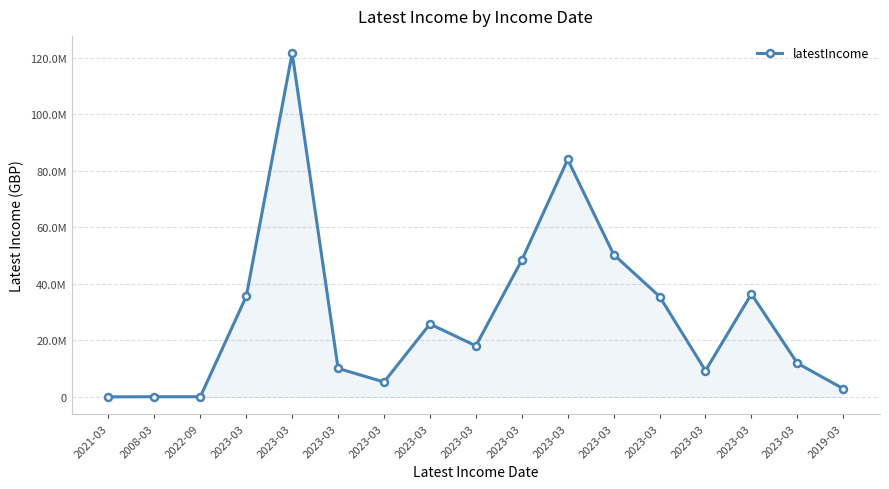

Rank the categories by value from lowest to highest.

2021-03, 2008-03, 2022-09, 2019-03, 2023-03, 2023-03, 2023-03, 2023-03, 2023-03, 2023-03, 2023-03, 2023-03, 2023-03, 2023-03, 2023-03, 2023-03, 2023-03